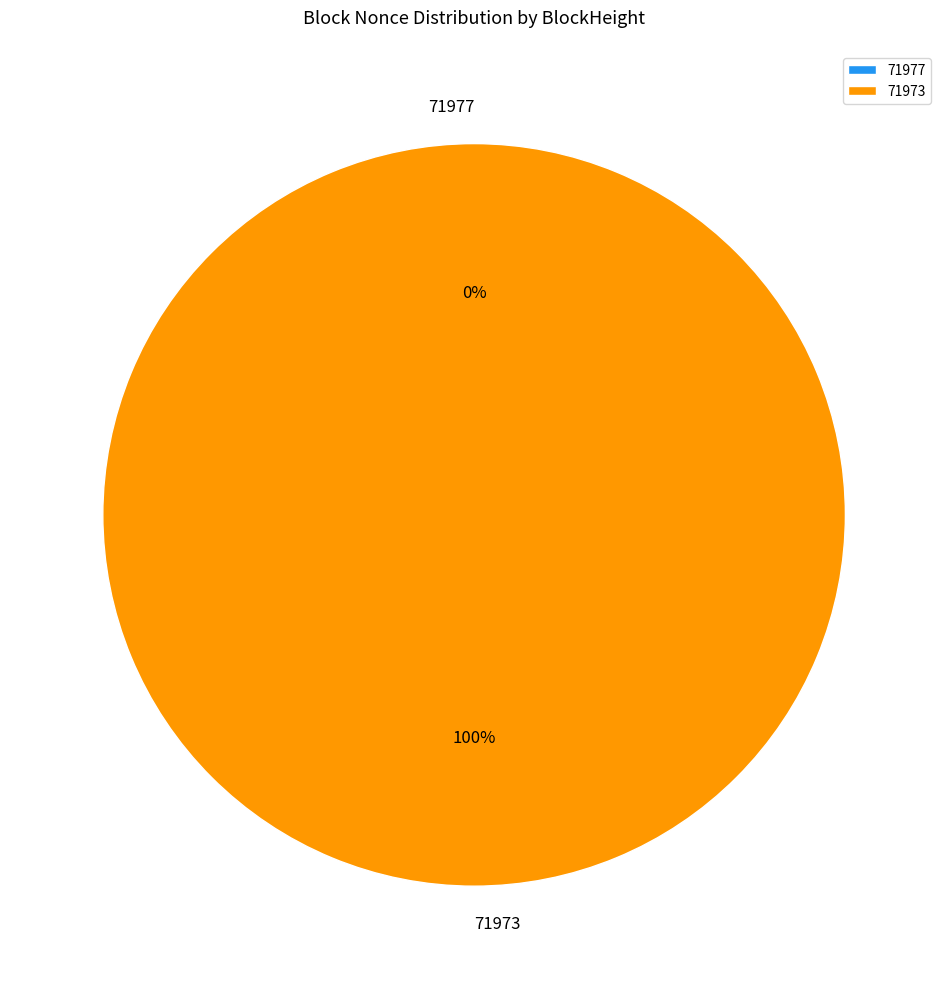

To the nearest percent, what portion does 71973 represent?

100%